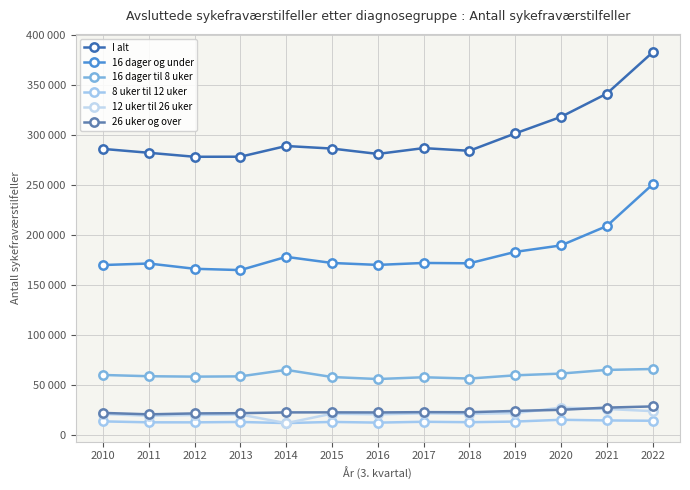

Does the chart have visible grid lines?

Yes